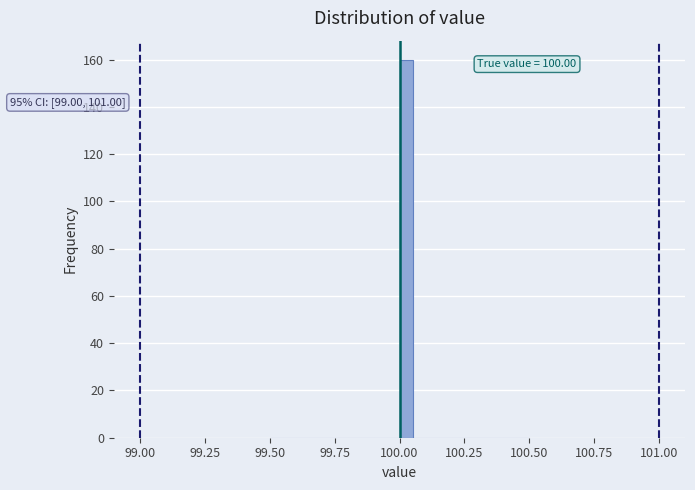

Read against the x-axis, roughly where is the centre of the tallest bar?

100.05